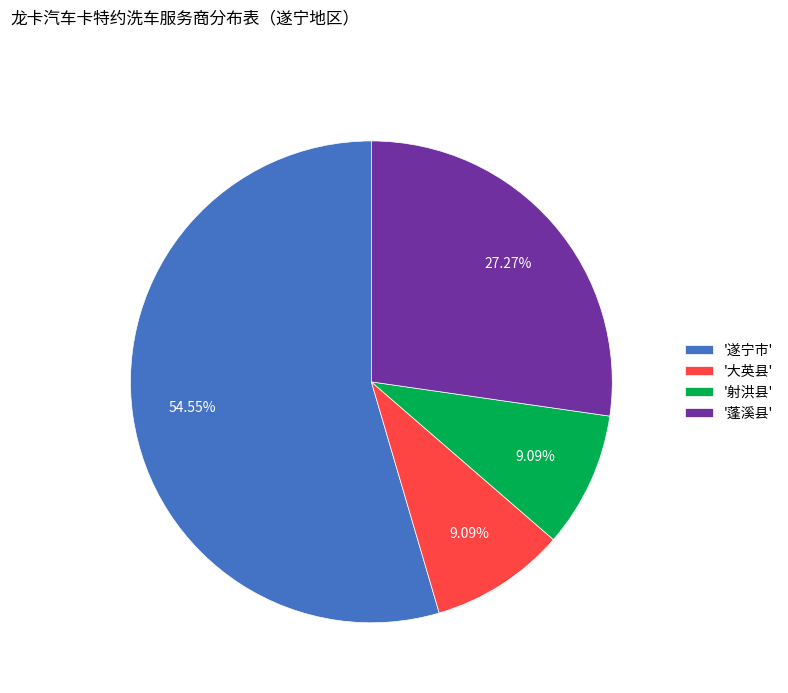

To the nearest percent, what is the average slice percentage?

25%